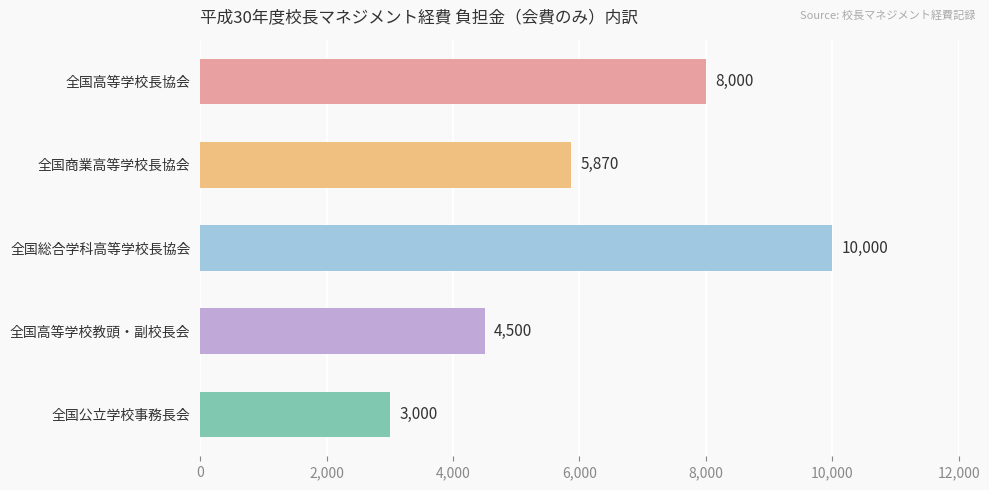

Rank the categories by value from highest to lowest.

全国総合学科高等学校長協会, 全国高等学校長協会, 全国商業高等学校長協会, 全国高等学校教頭・副校長会, 全国公立学校事務長会